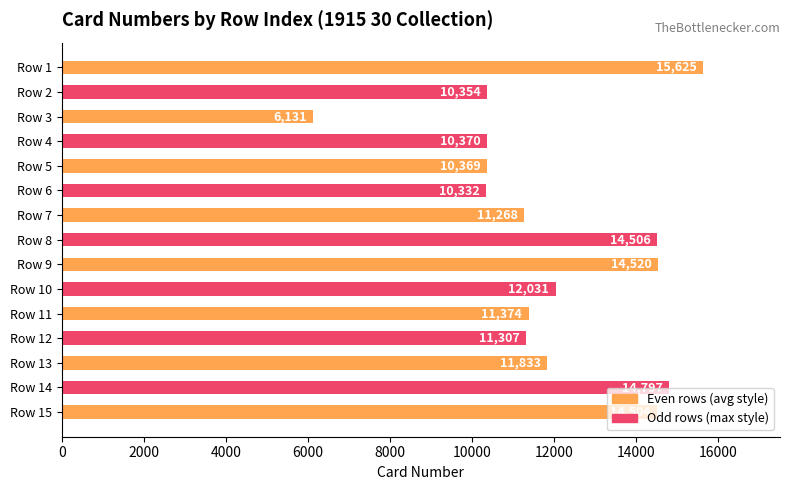

What is the change in value from Row 11 to Row 15?

+3130